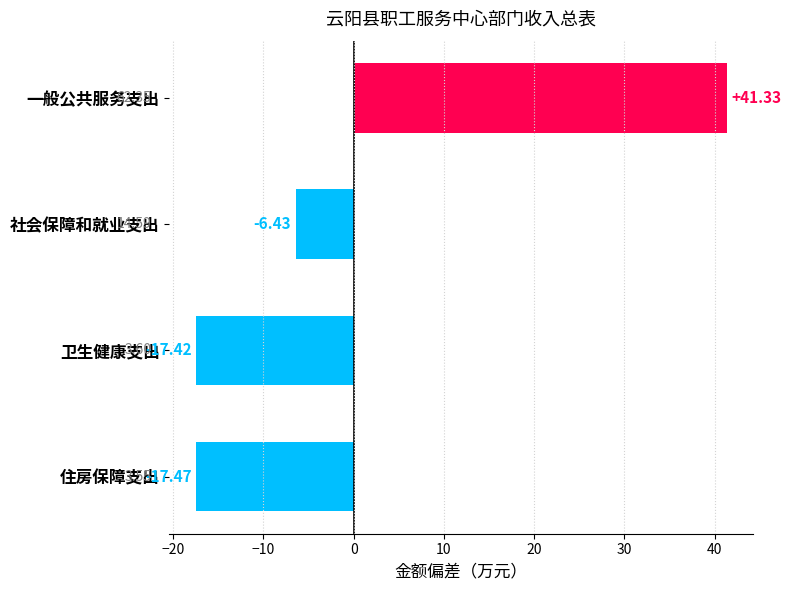

What is the label of the 3rd bar from the bottom?

社会保障和就业支出